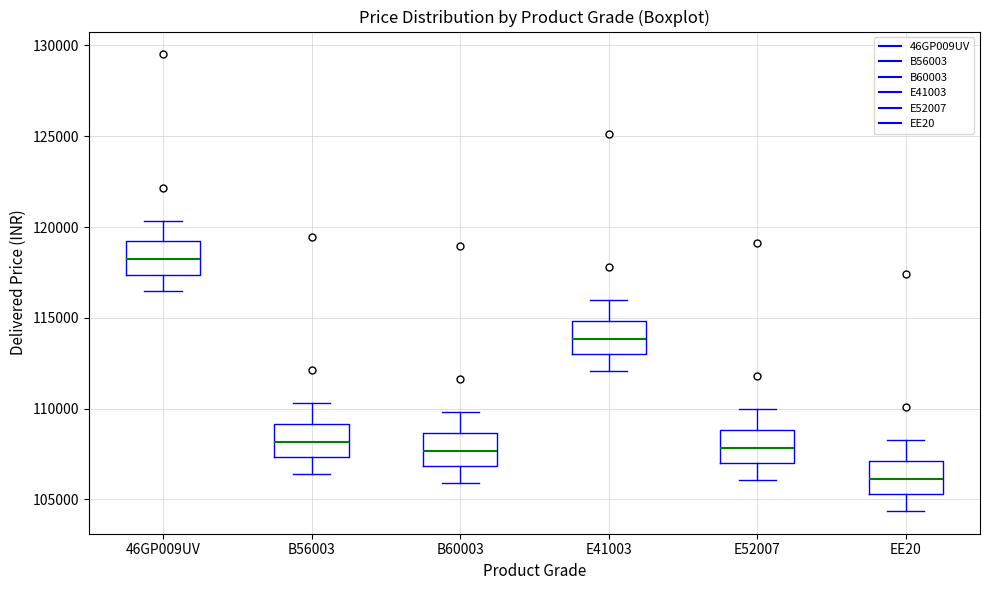

Which box has the lowest median line?

EE20